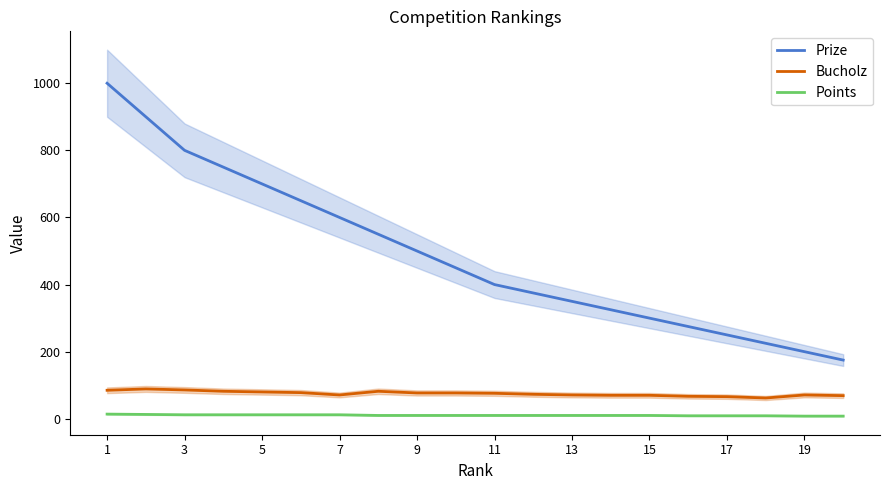

The Prize series shows 250 at 17. True or false?

True